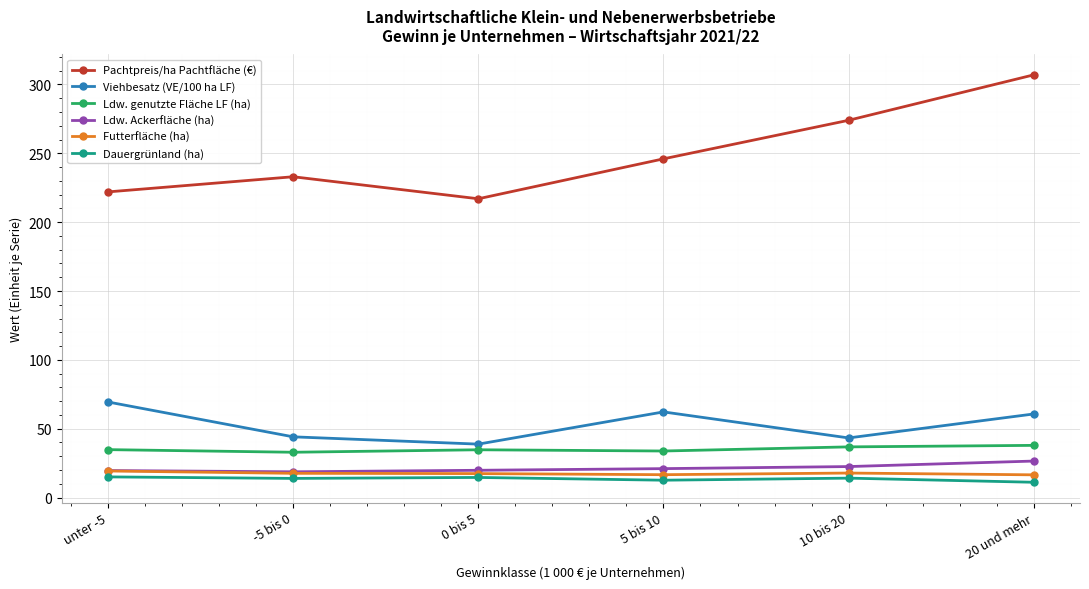

How many lines are shown in the chart?

6